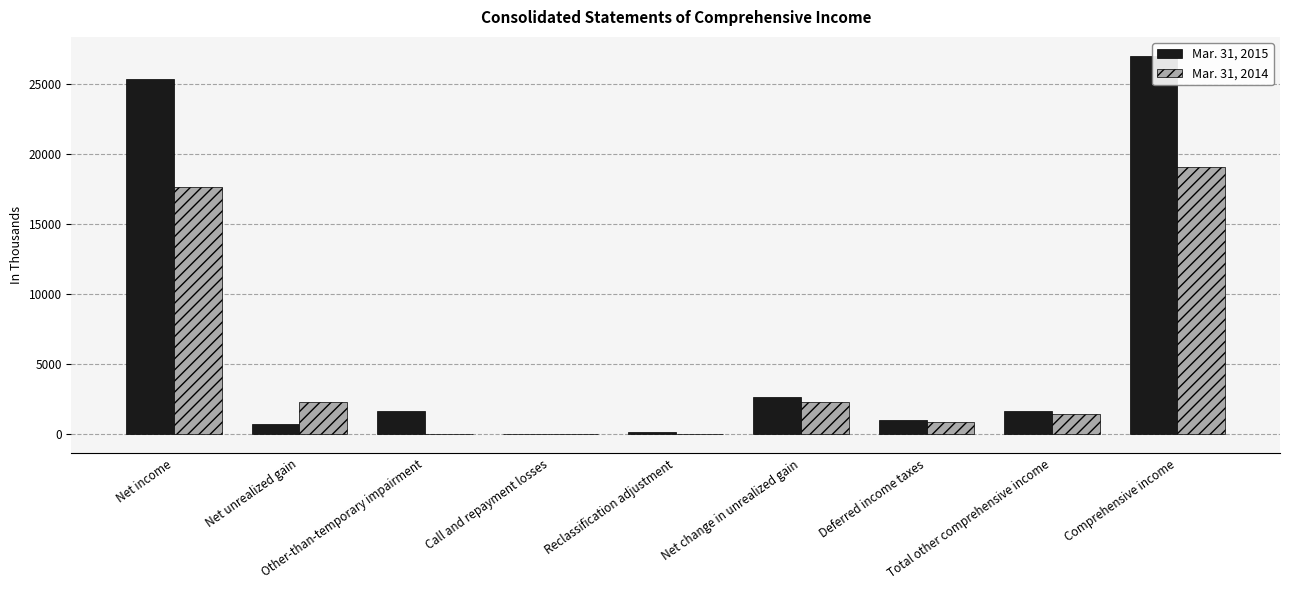

Reading left to right, transcribe all the data shown in this chart.

Mar. 31, 2015: 25378	737	1690	36	193	2656	1025	1631	27009
Mar. 31, 2014: 17620	2306	0	15	-4	2317	893	1424	19044